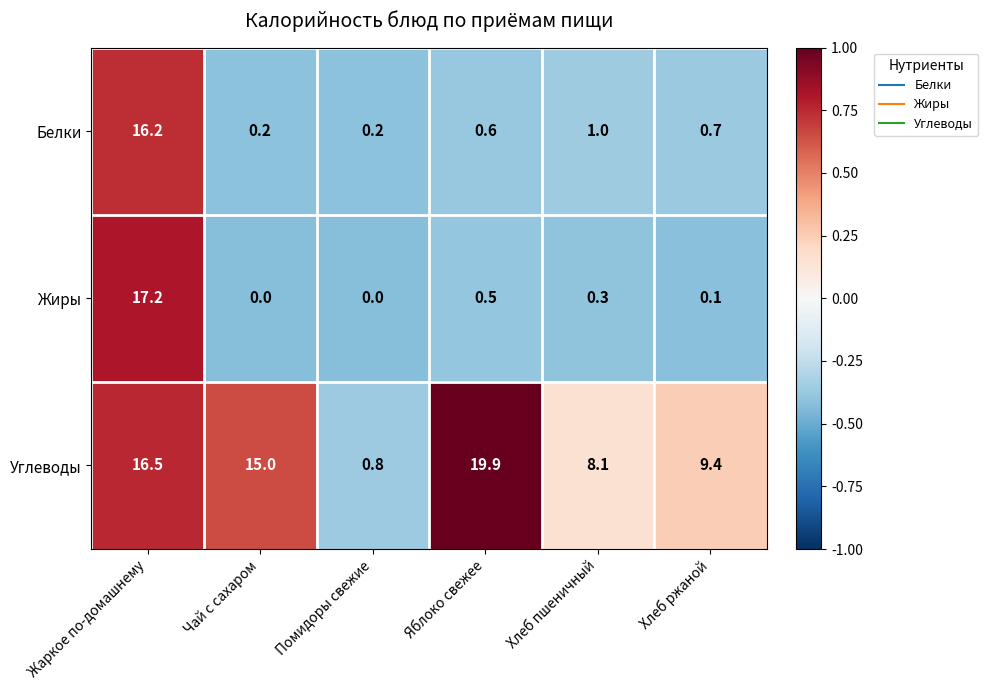

What is the sum of the Углеводы values at Хлеб пшеничный and Жаркое по-домашнему?

24.6